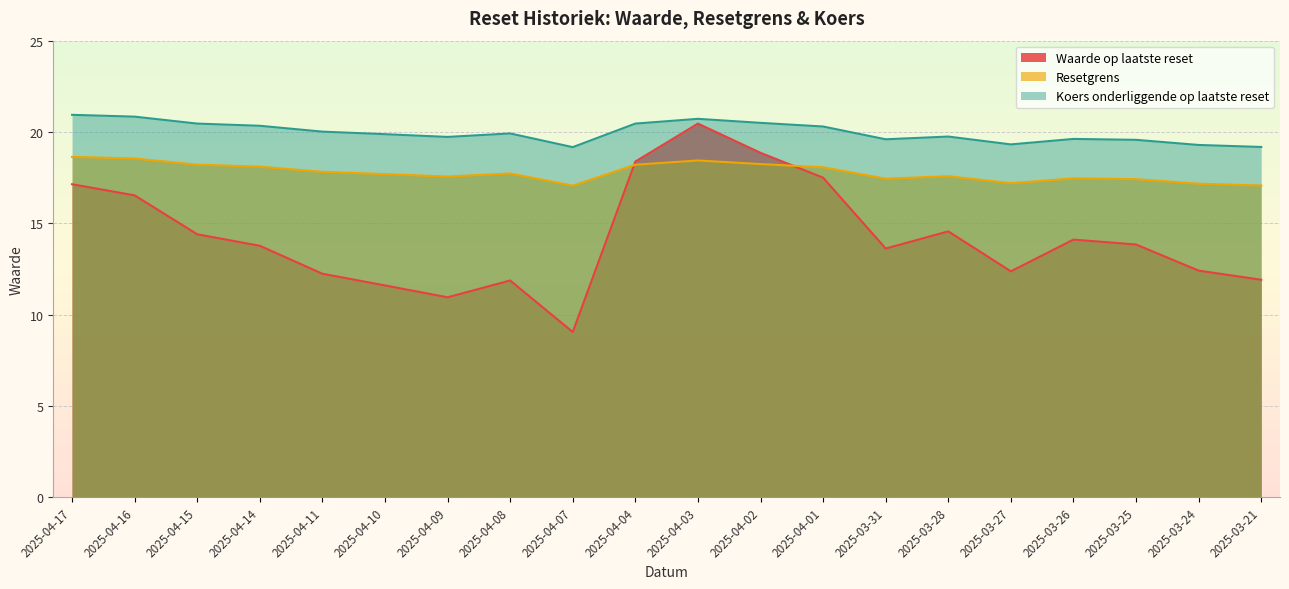

Does the chart display data point markers on the line(s)?

No